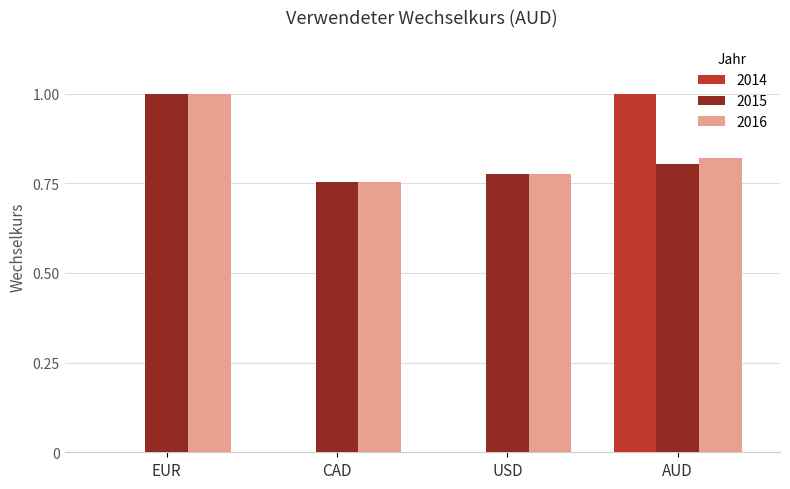

How many 2016 values are between 0 and 1?

4